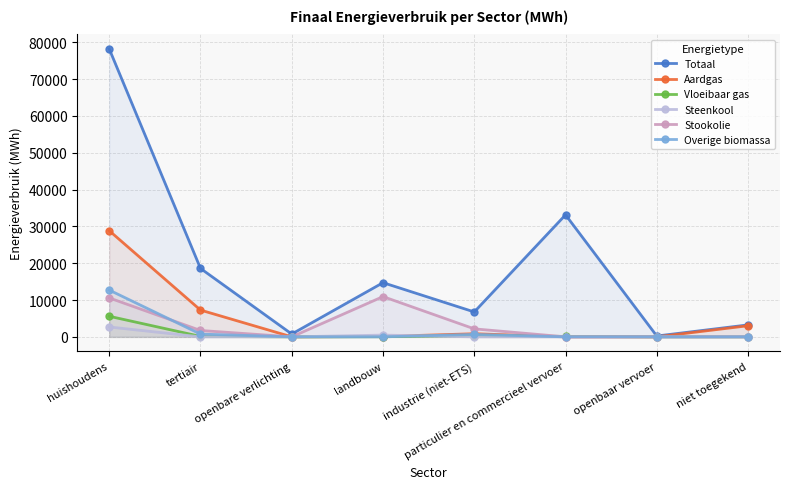

What is the greatest value displayed?

78184.6